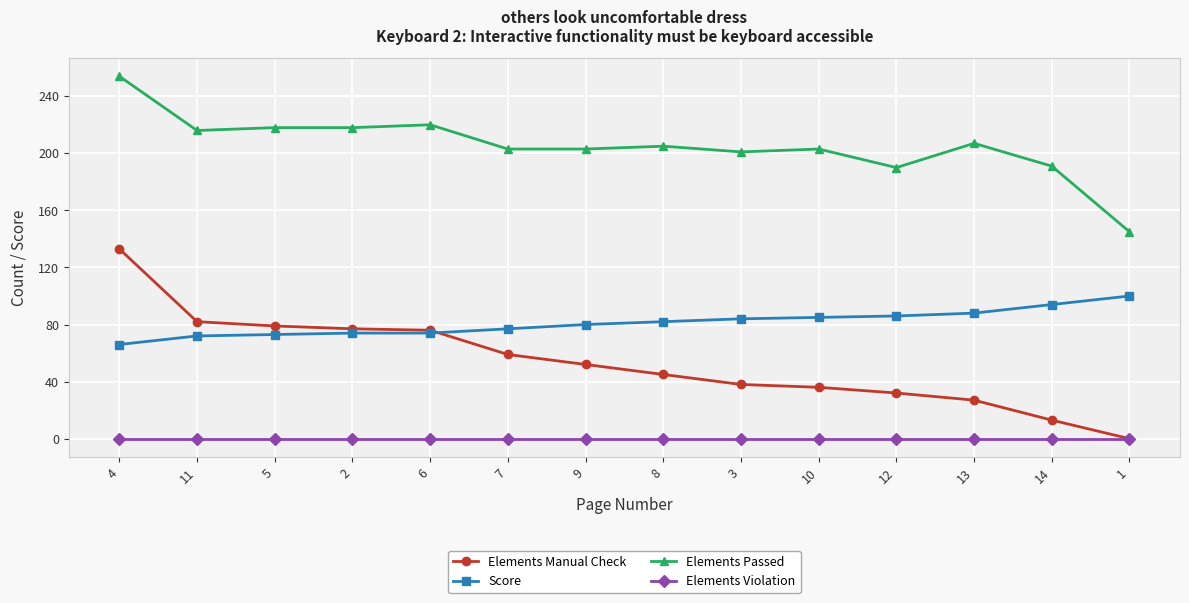

What are all the series names shown in the legend?

Elements Manual Check, Score, Elements Passed, Elements Violation